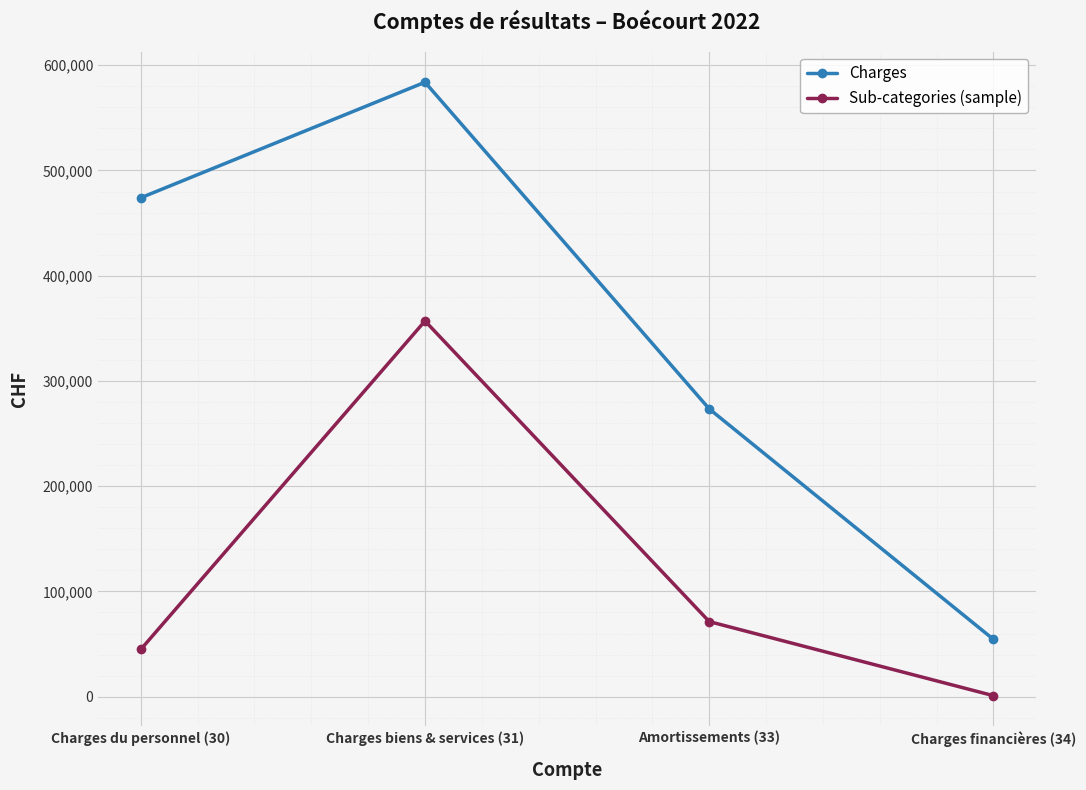

True or false: Charges has more than 1 points higher than both neighbors.

False